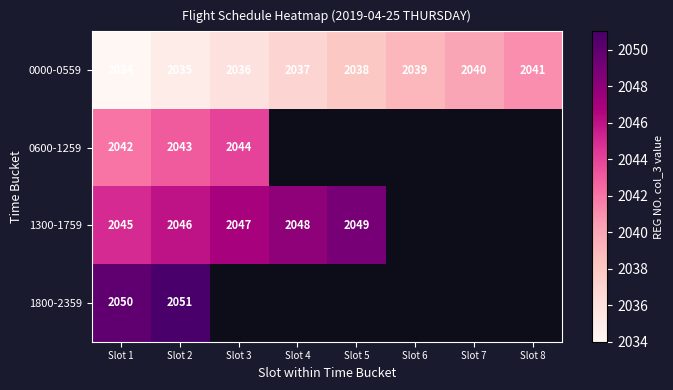

True or false: 0000-0559 has a value of 2951 at Slot 2.

False